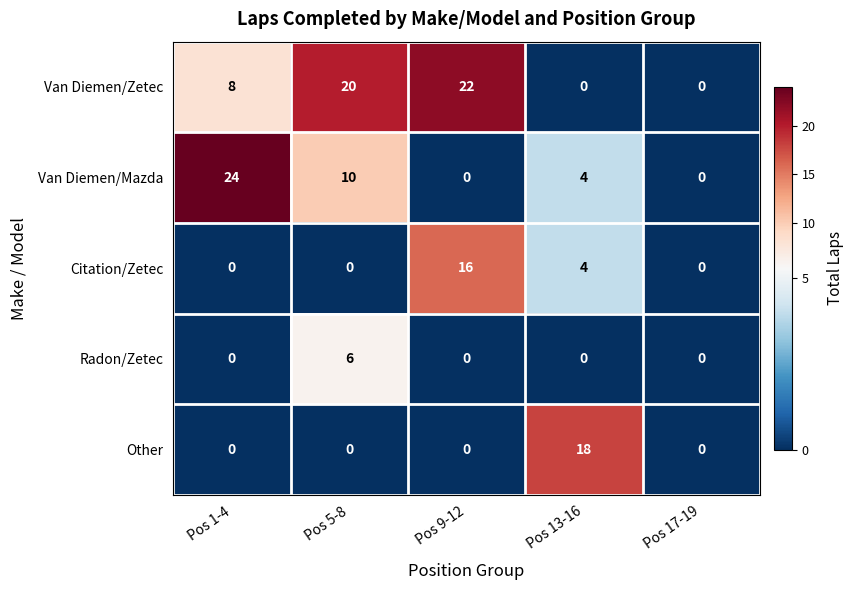

What is the spread (max minus min) of values at Pos 9-12?

22